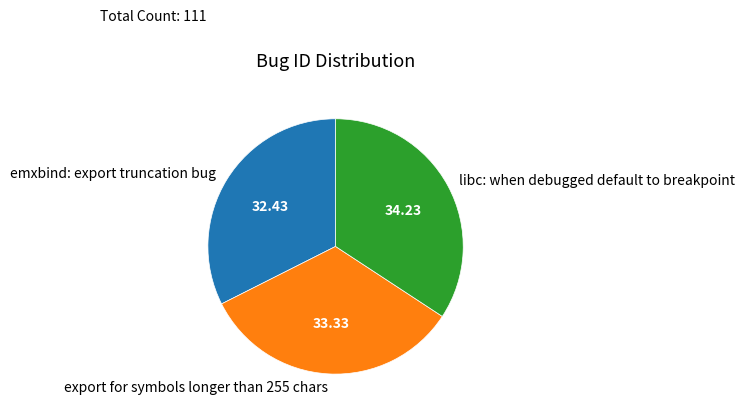

Rank the categories by value from highest to lowest.

libc: when debugged default to breakpoint, export for symbols longer than 255 chars, emxbind: export truncation bug